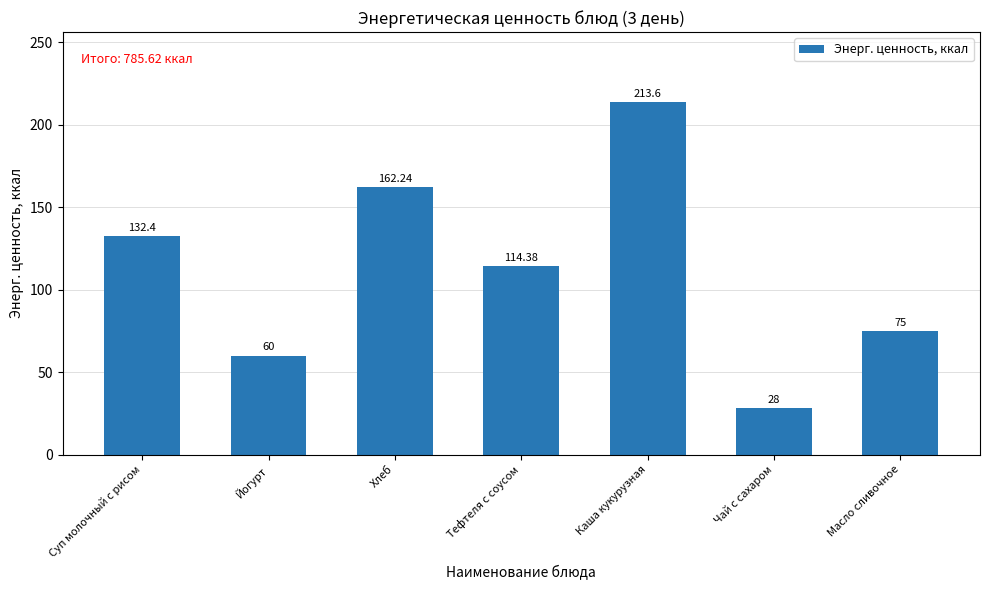

What position from the right is Чай с сахаром?

2